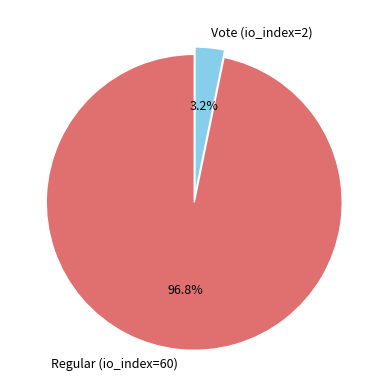

What percentage is the Vote (io_index=2) slice, to the nearest percent?

3%